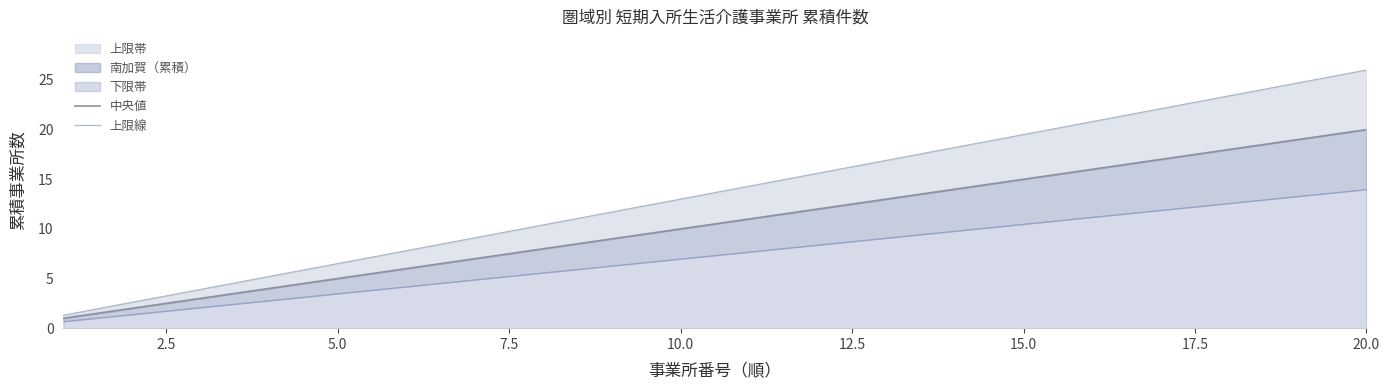

What is the label of the 8th point from the left?

17.5